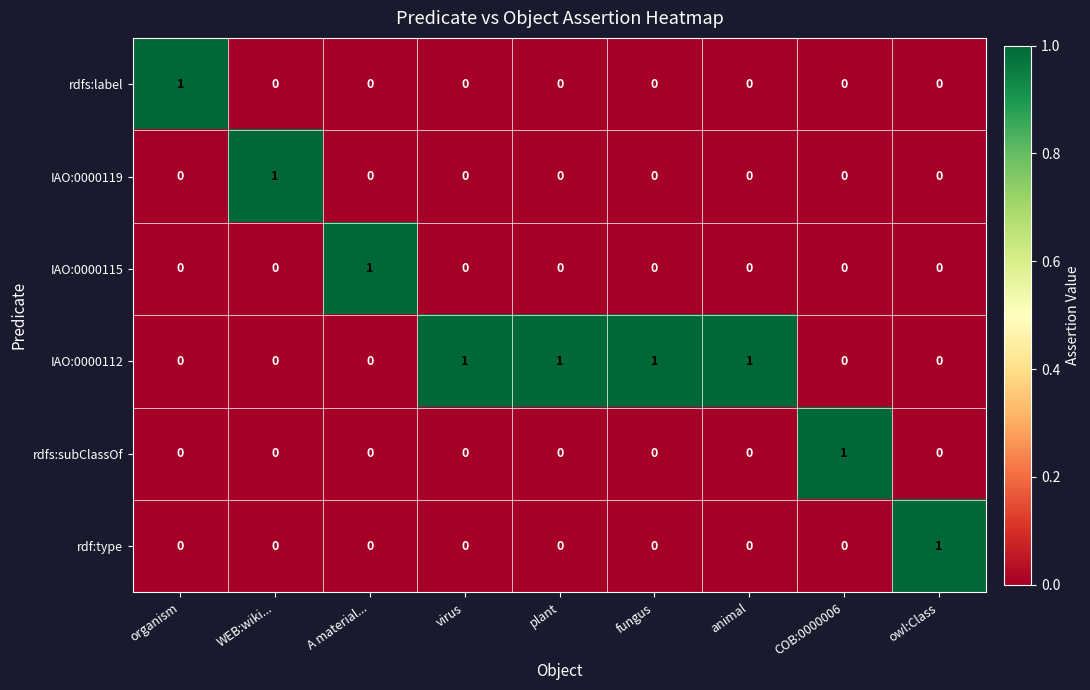

At how many categories does at least one series exceed 0?

9